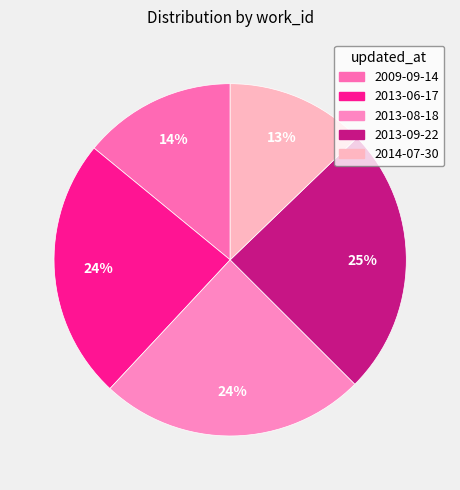

To the nearest percent, what percentage of the pie is 2013-09-22?

25%